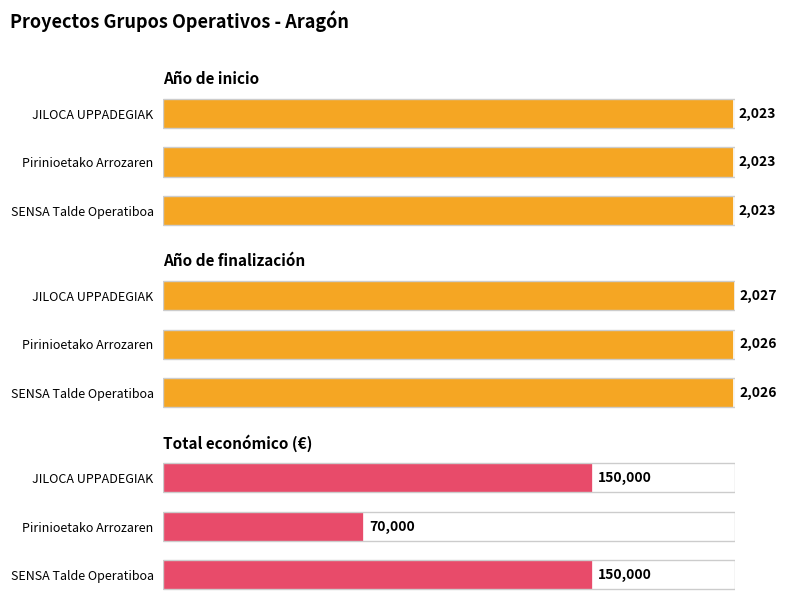

What are all the series names shown in the legend?

Año de inicio, Año de finalización, Total económico (€)